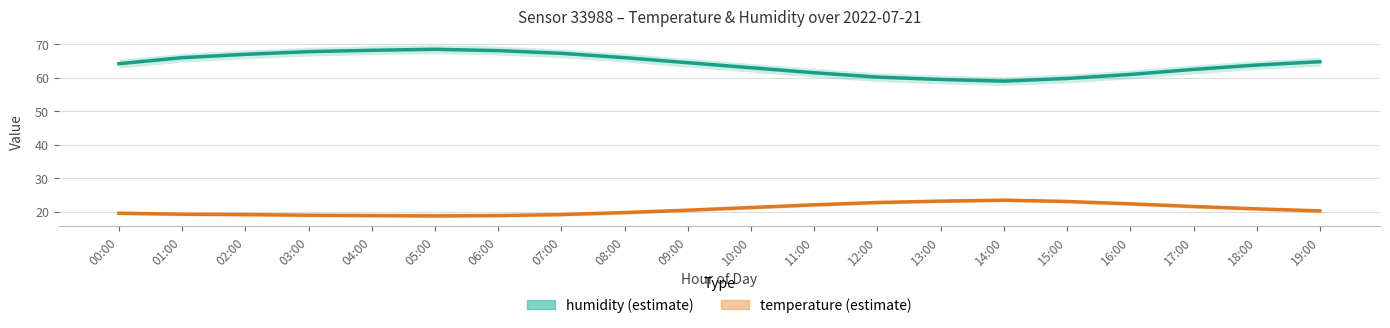

At which label does temperature first exceed 20?

09:00